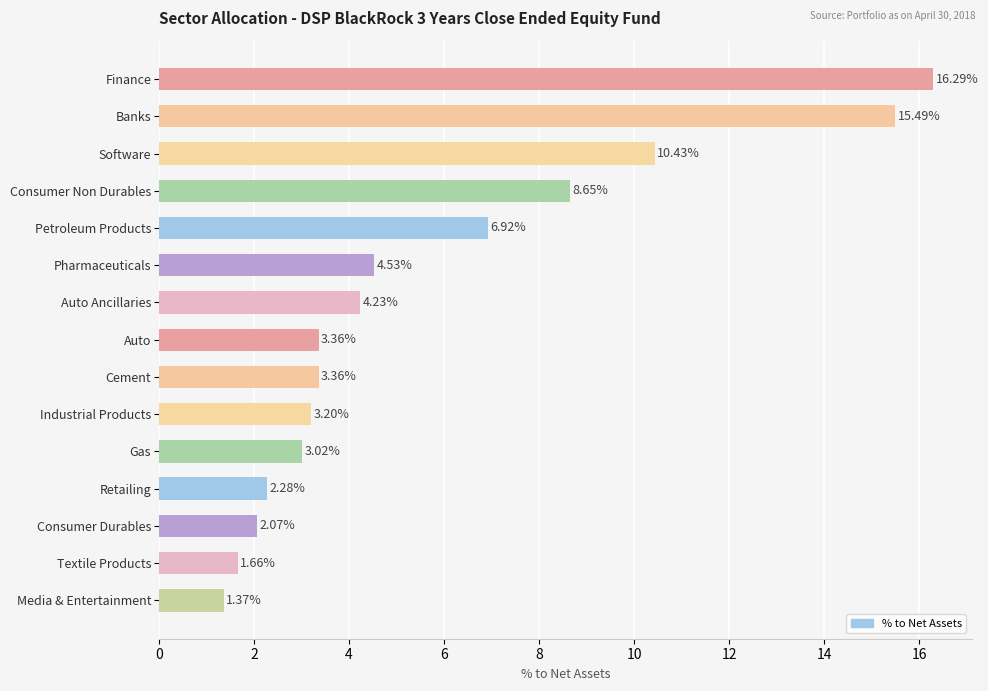

Approximately how many times larger is the value at Auto compared to Pharmaceuticals?

0.7